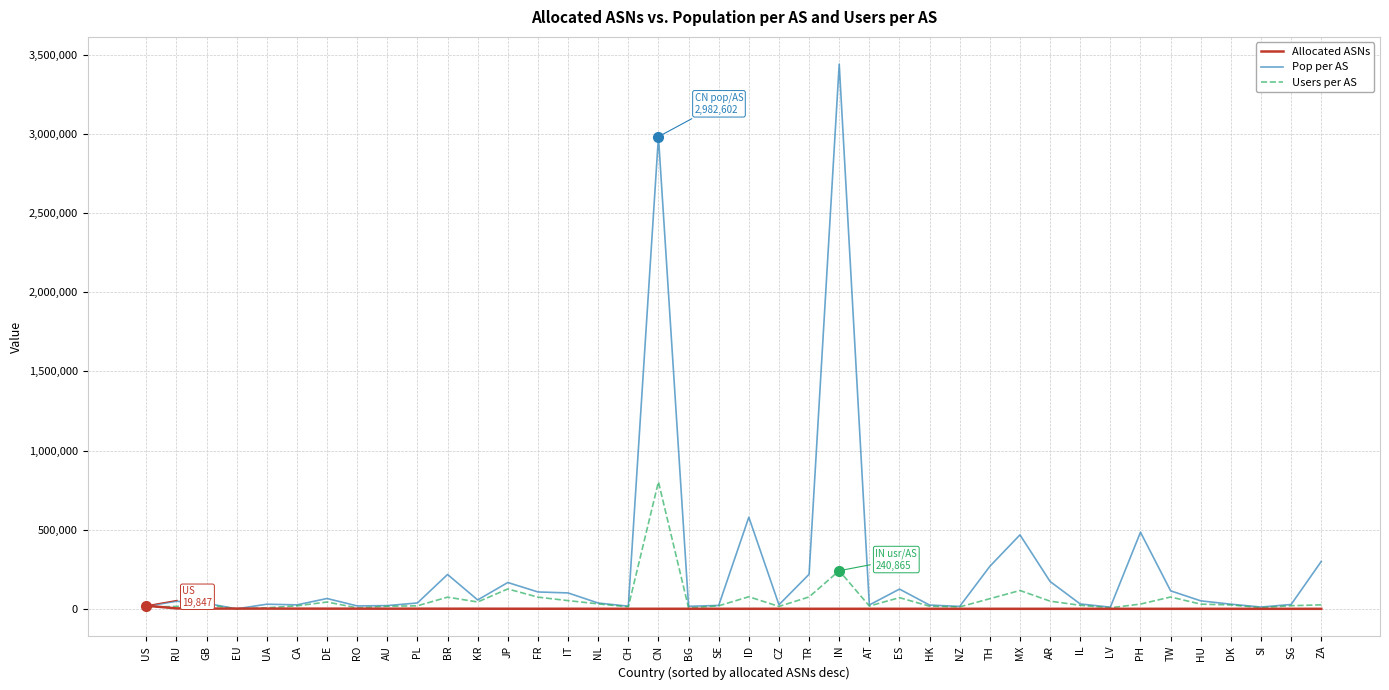

What is the total value across all series at CZ?

41280